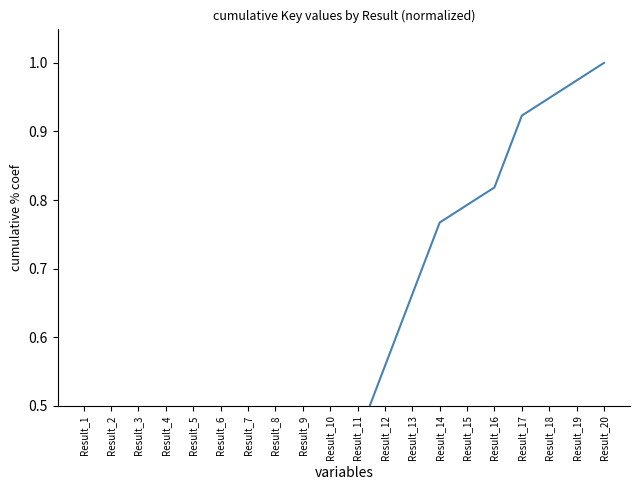

The value at Result_18 is 0.3. True or false?

False